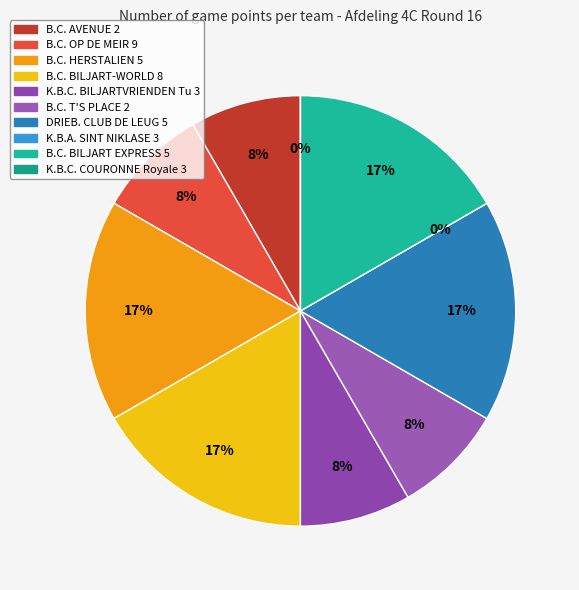

Combined, do B.C. OP DE MEIR 9 and K.B.A. SINT NIKLASE 3 account for over 50%?

No